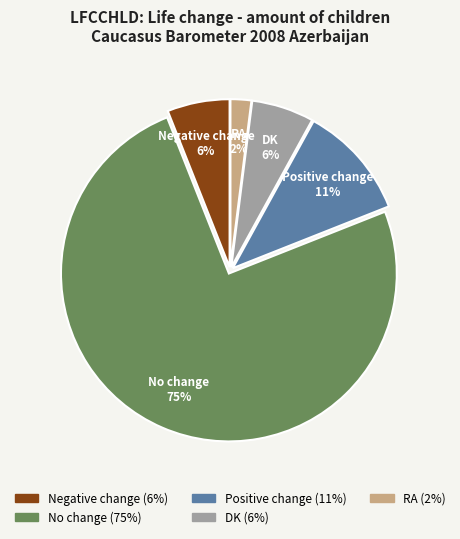

Which slice is the smallest?

RA